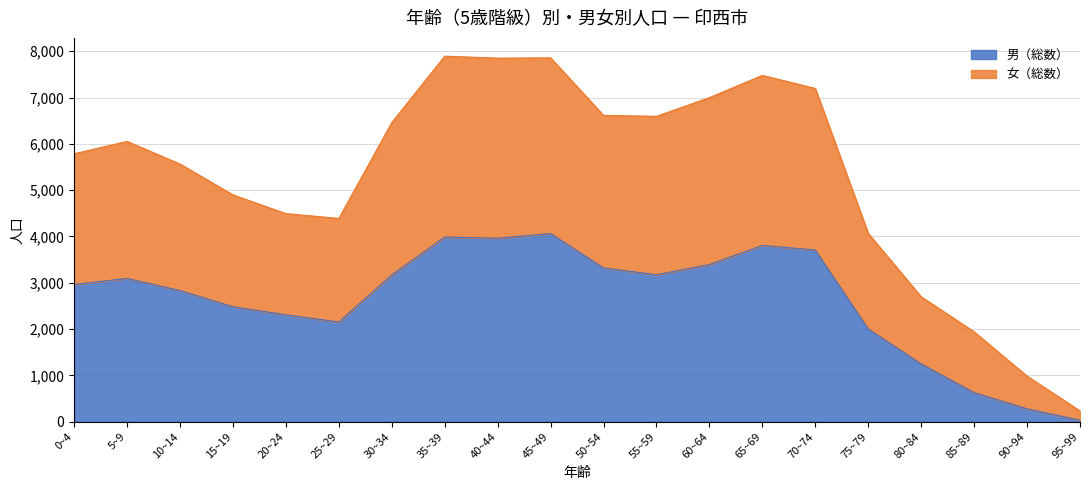

At which category is the sum across all series the highest?

45~49